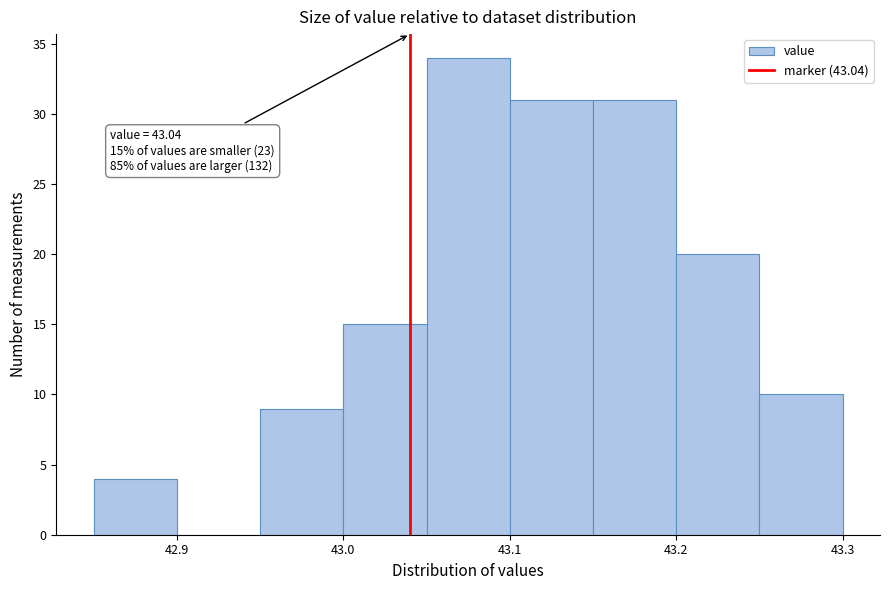

Over which range of the x-axis is the bar tallest?

43.05 to 43.10